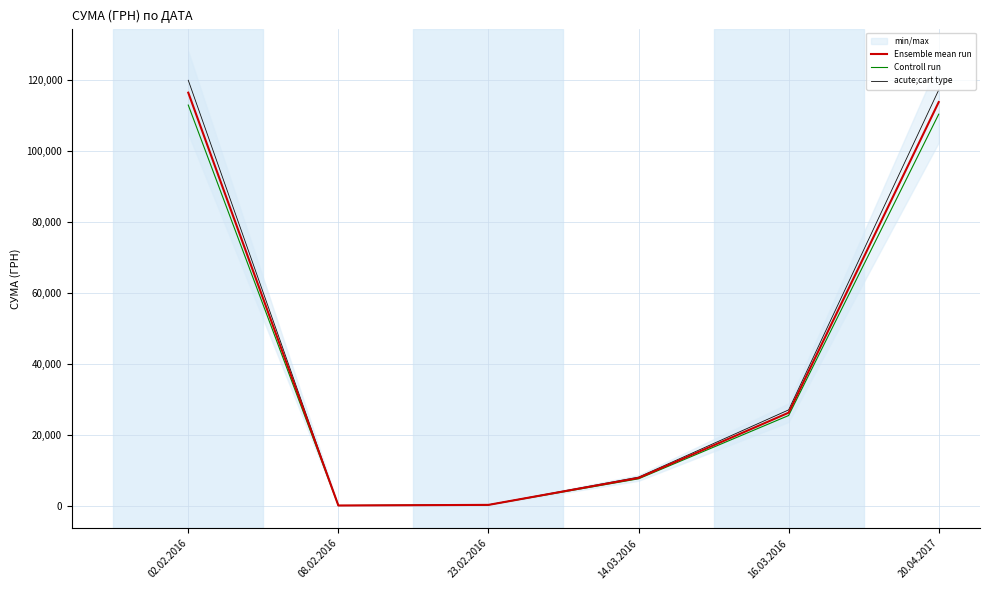

At which category is the sum across all series the highest?

02.02.2016